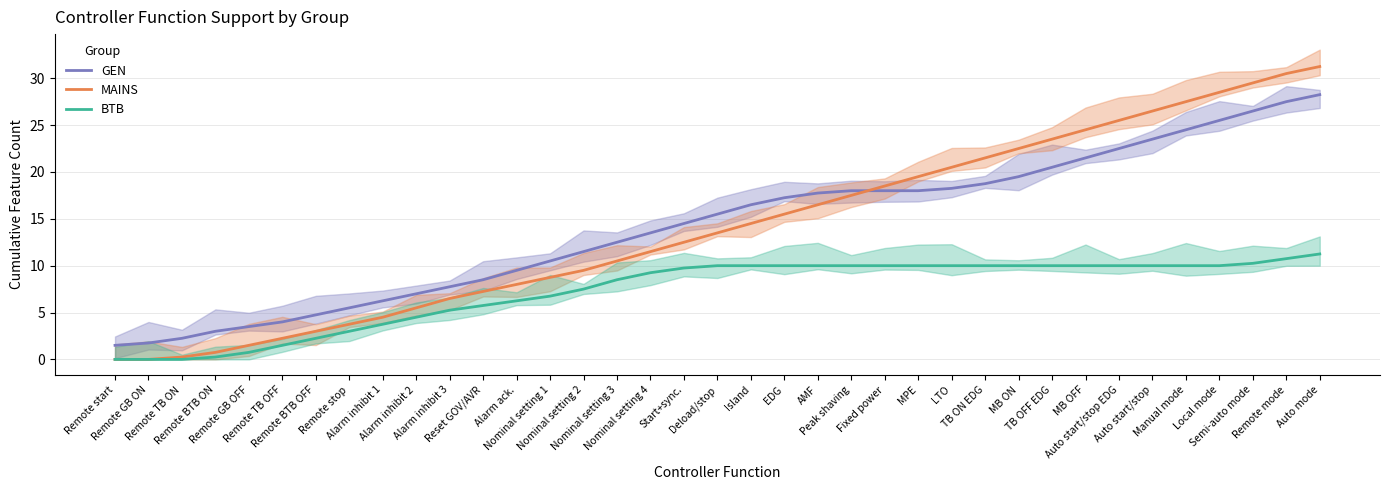

Which category has the highest value in the BTB series?

Auto mode